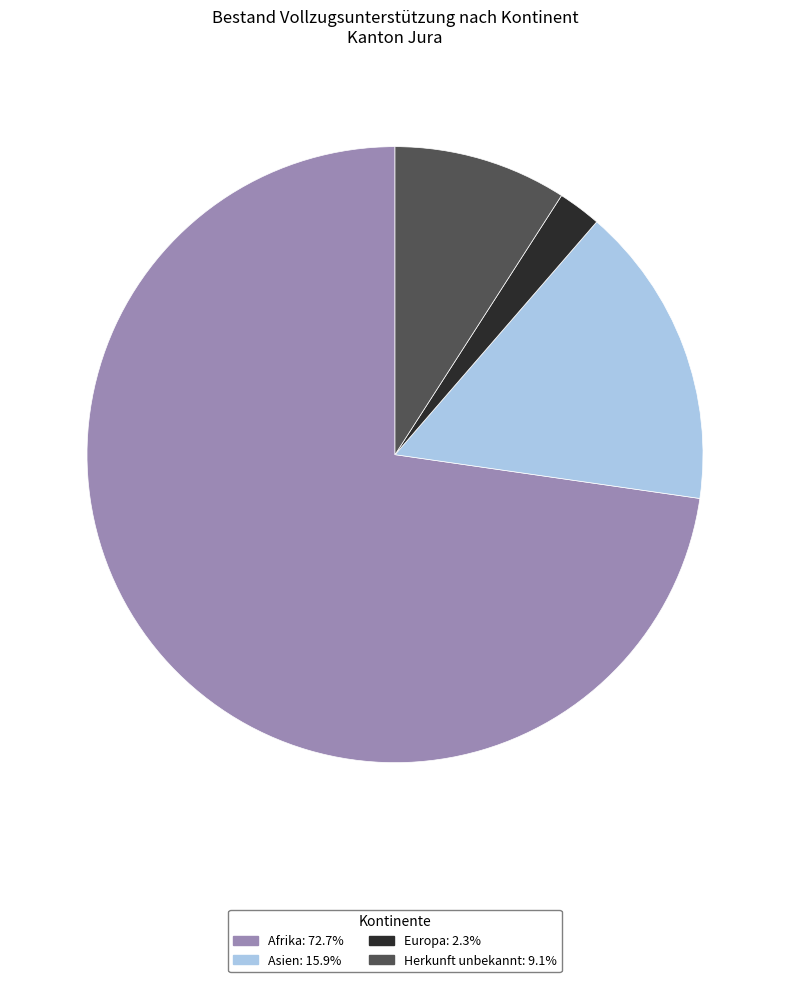

How many slices are in this pie chart?

4